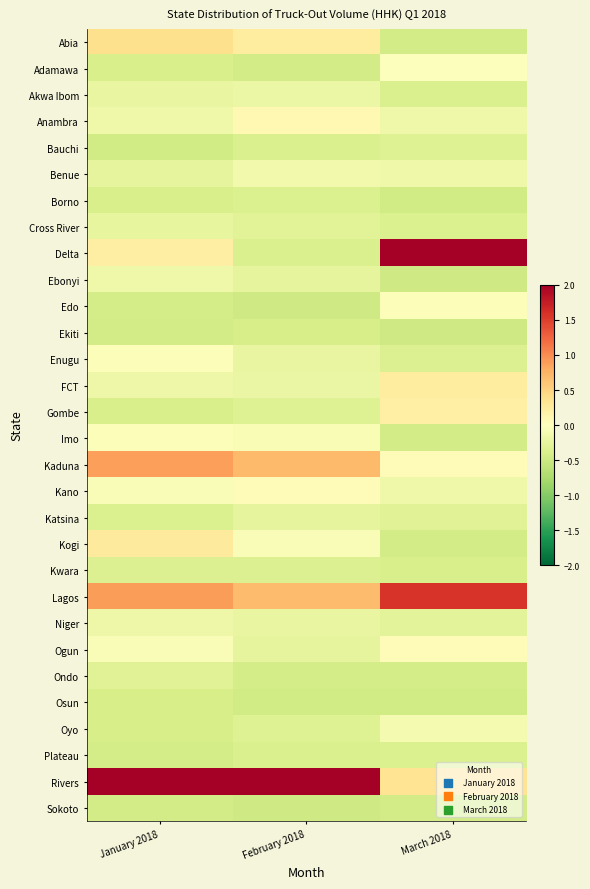

Which label corresponds to the smallest value in the chart?

March 2018